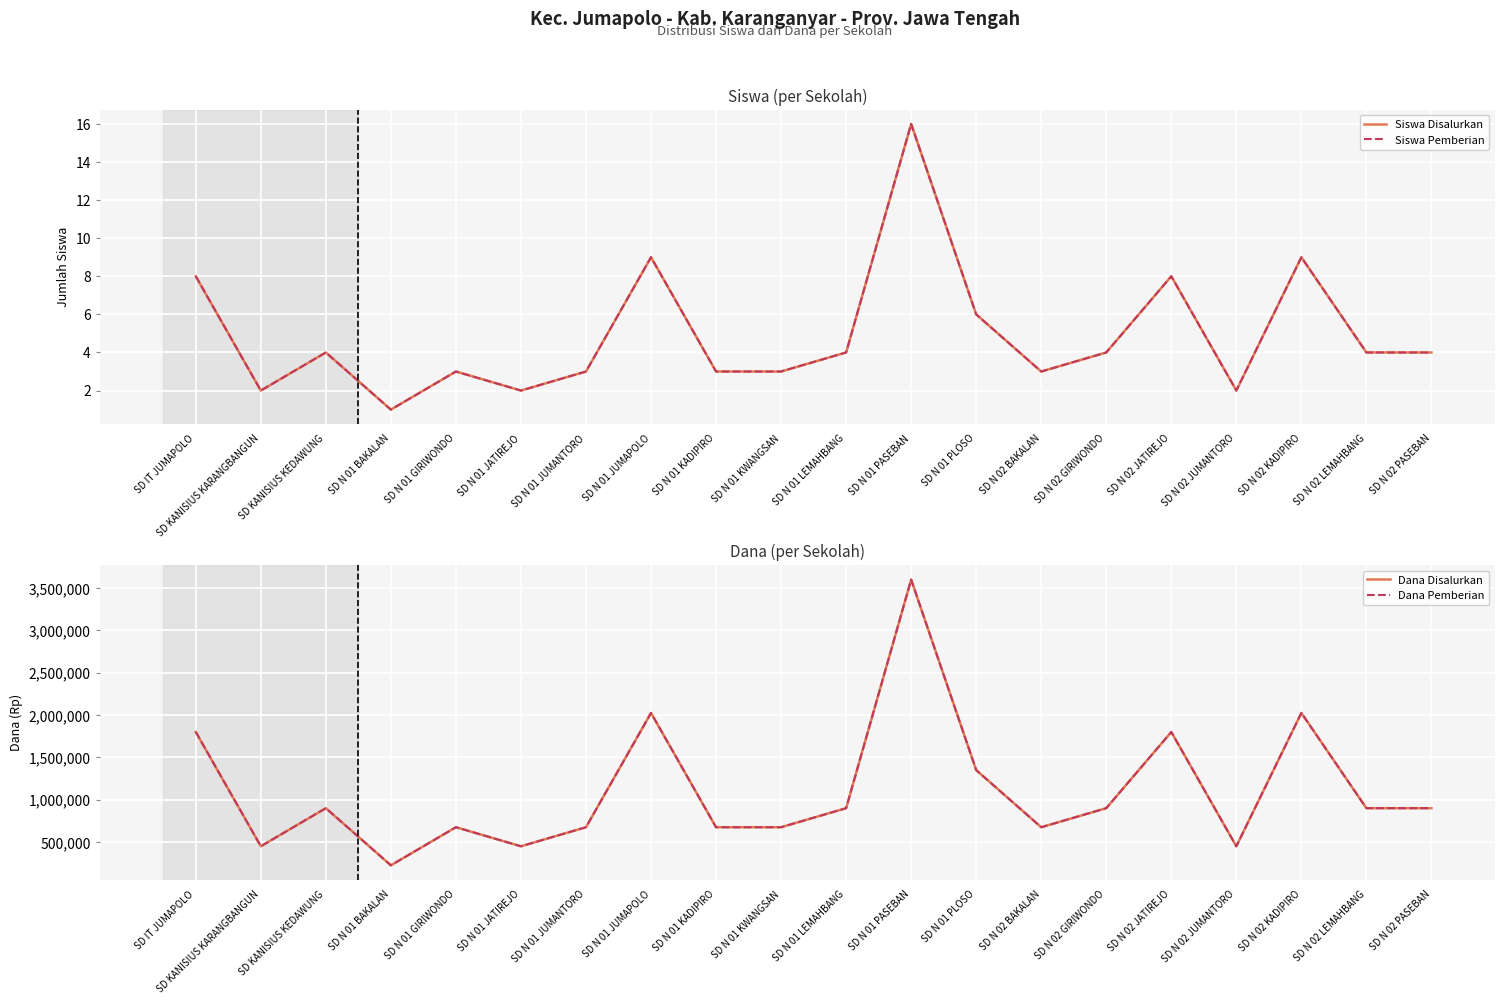

How many categories are shown in the chart?

20